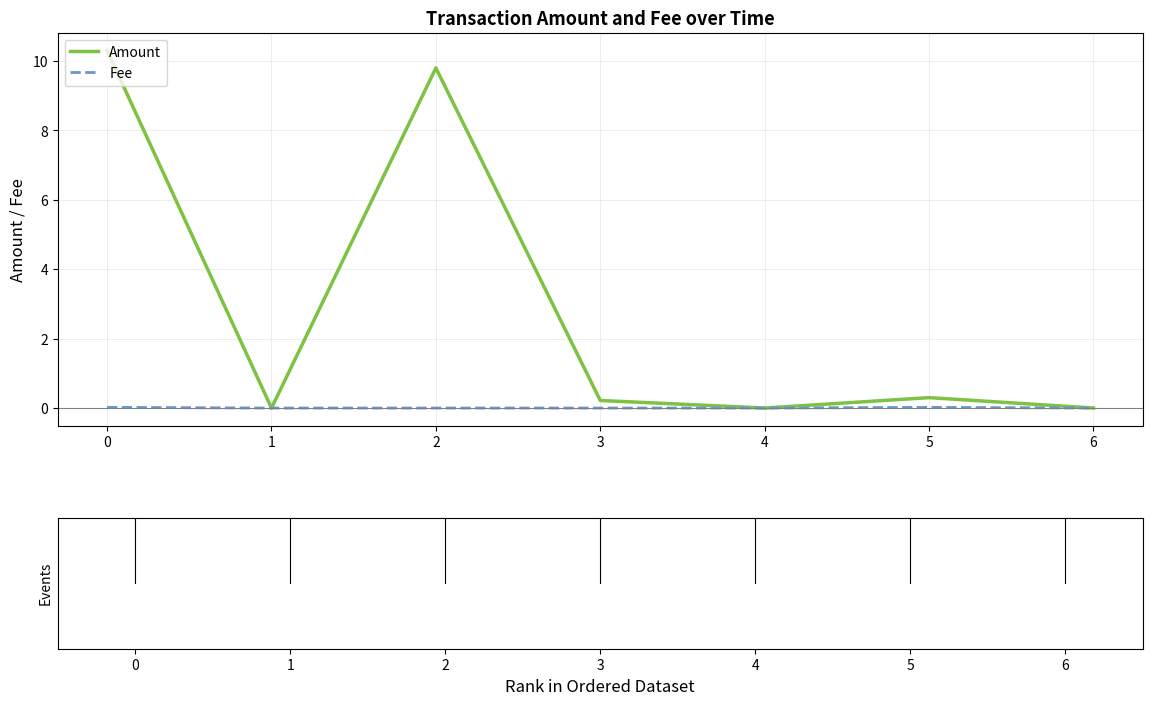

Which series changed the most between 2 and 4?

Amount